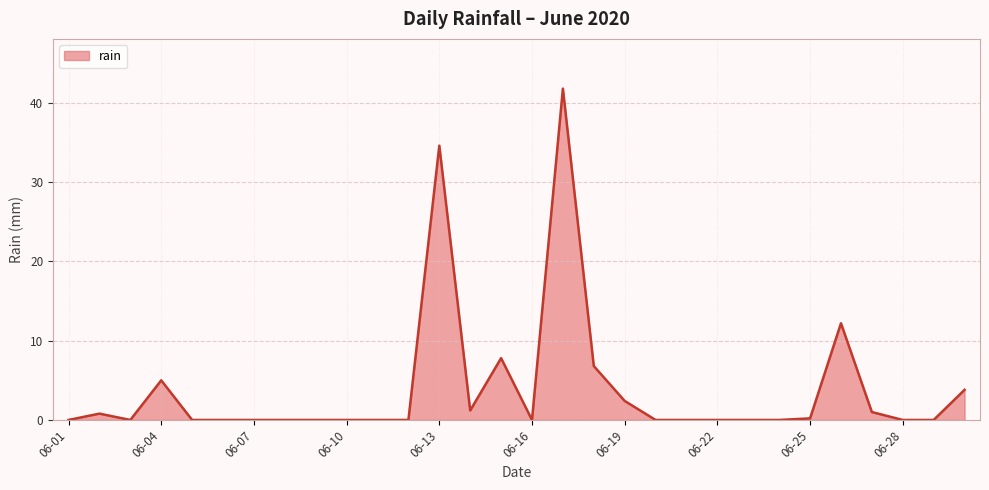

Count the number of categories in the chart.

30